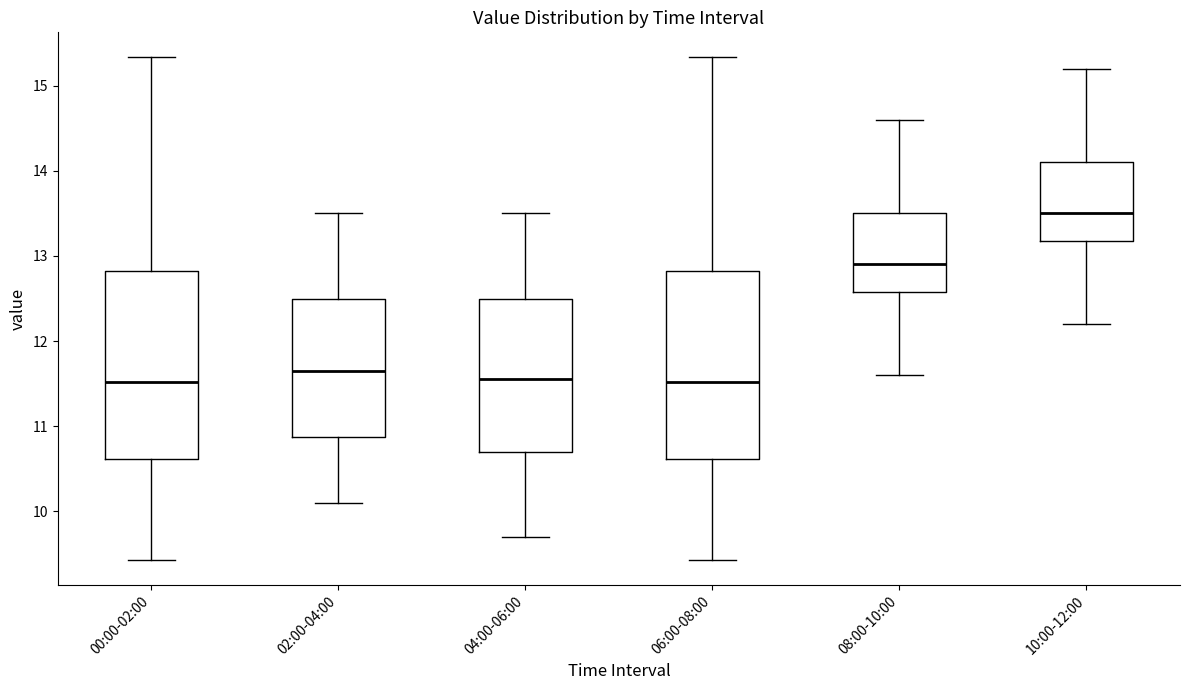

Where does the upper whisker of the box for 06:00-08:00 end on the y-axis? The values are not printed on the chart, so give them approximately, as read against the axis.

15.3